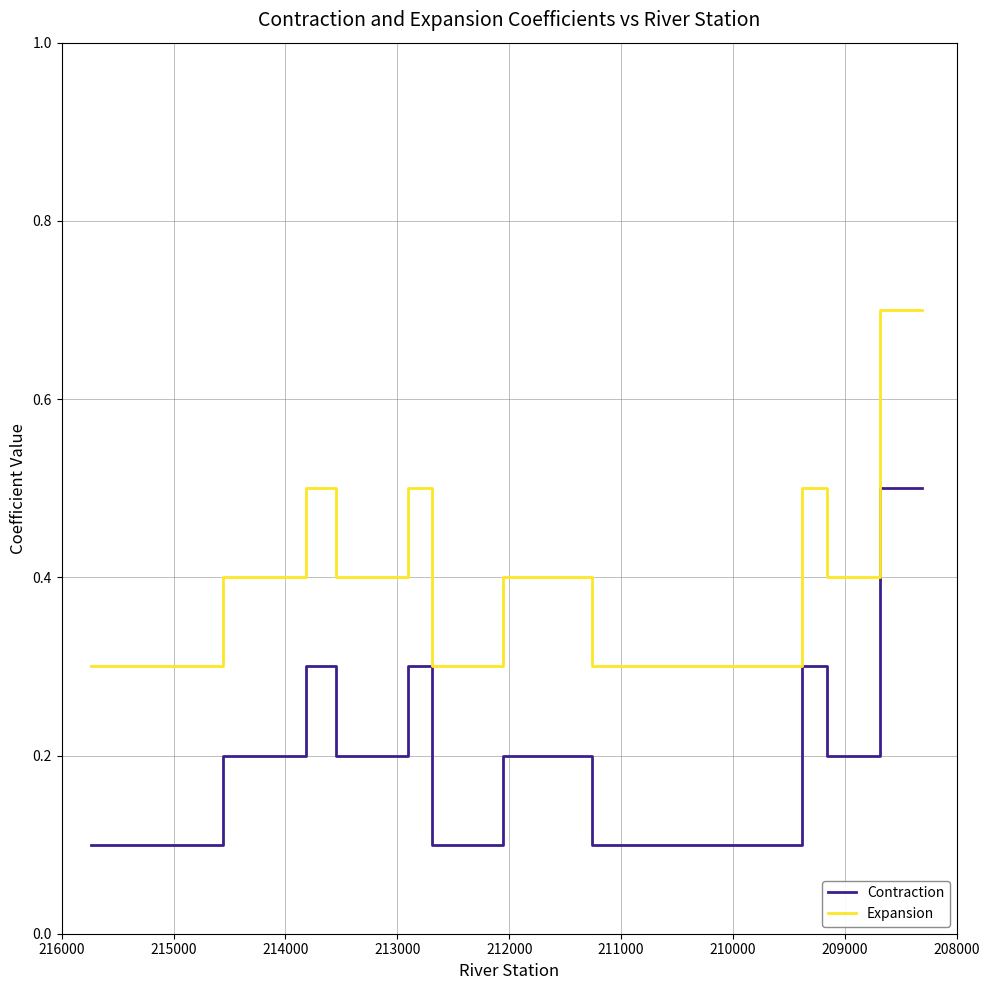

True or false: Expansion and Contraction intersect in this chart.

False